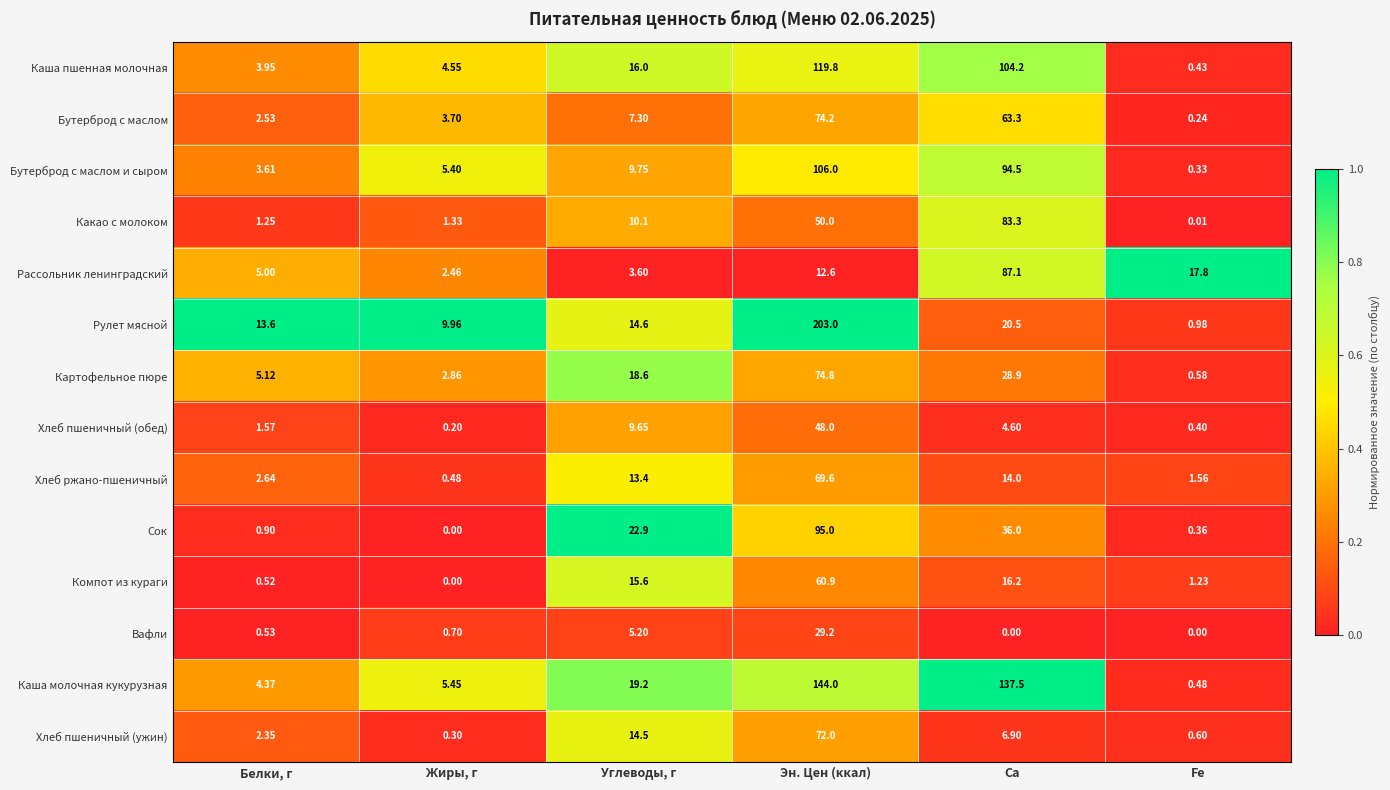

Where is Сок nearest to the value 47?

Ca